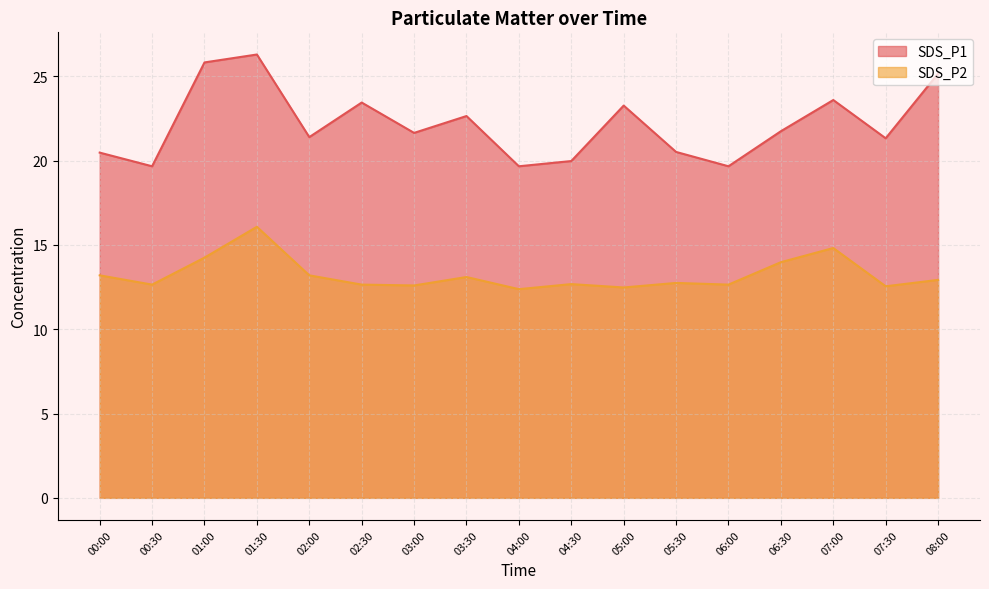

The SDS_P2 series shows 12.6 at 03:00. True or false?

True